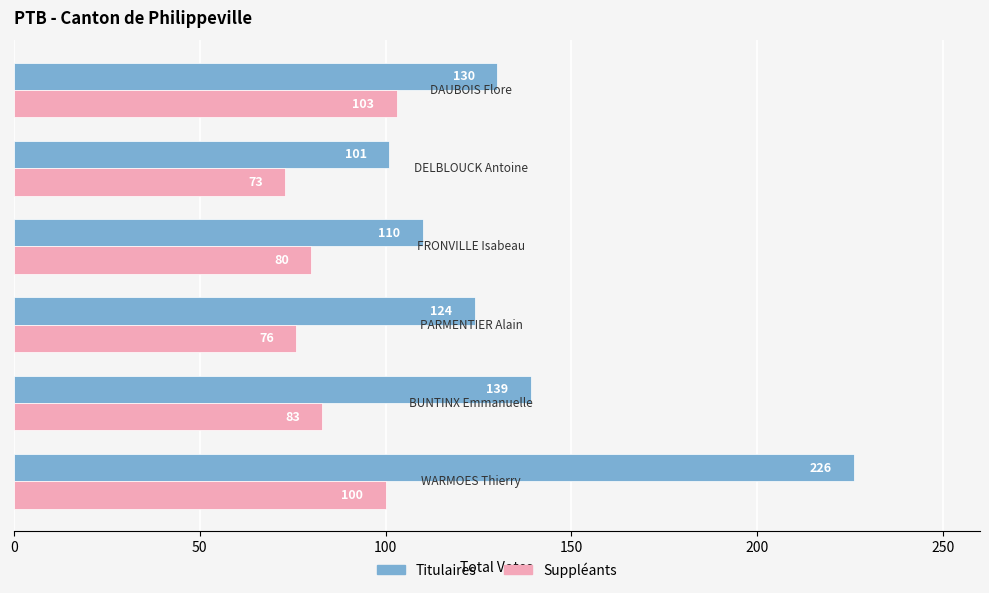

Which series has the largest range (max minus min)?

Titulaires